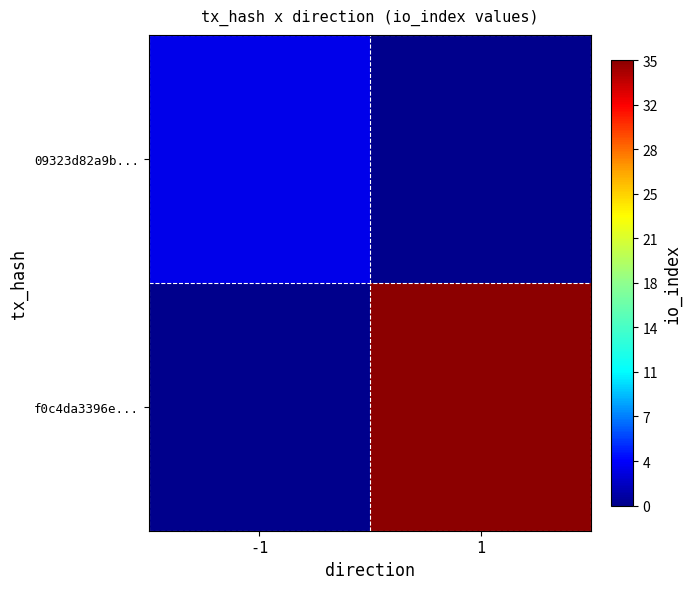

Count the number of categories in the chart.

2